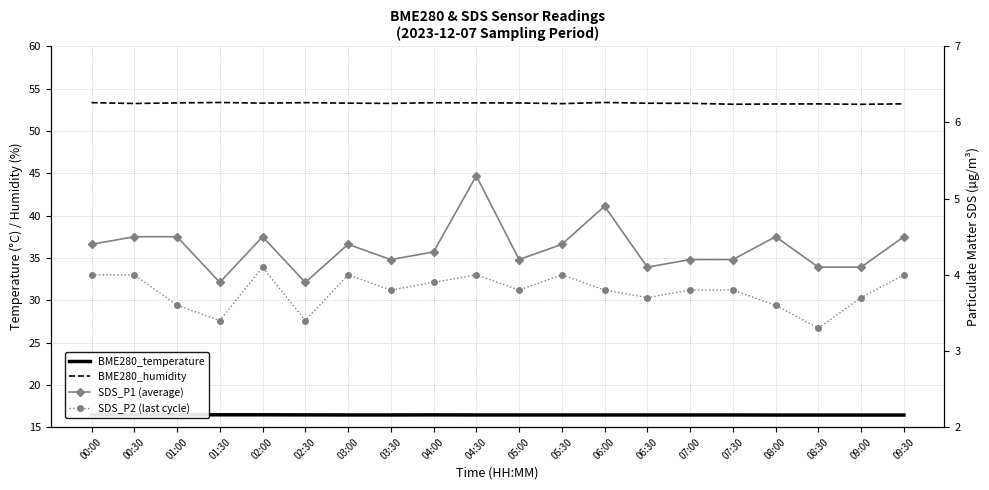

Which series has the largest total across all categories?

BME280_humidity